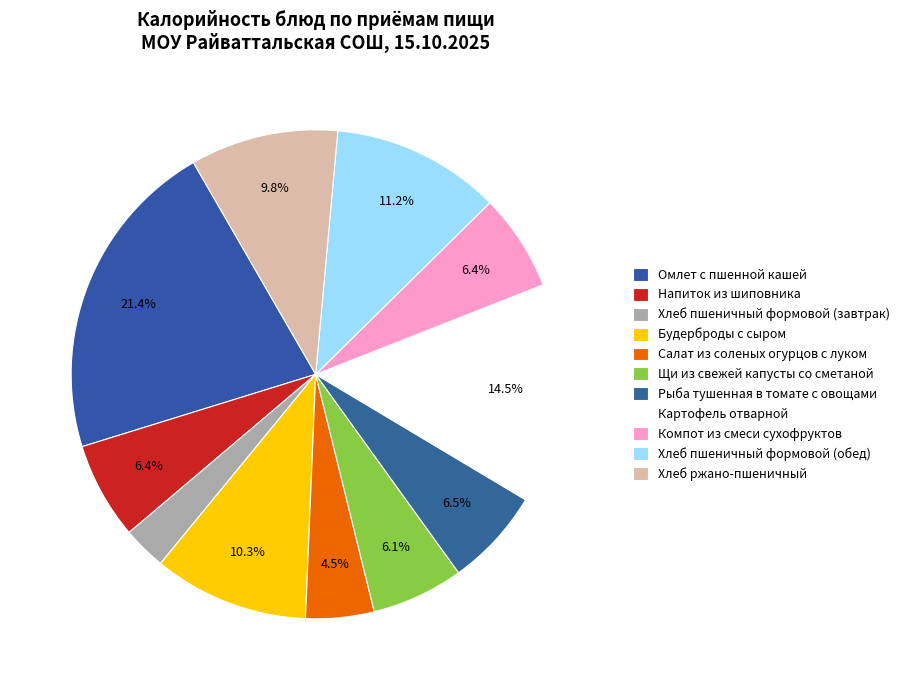

True or false: Салат из соленых огурцов с луком accounts for 5% of the total.

True